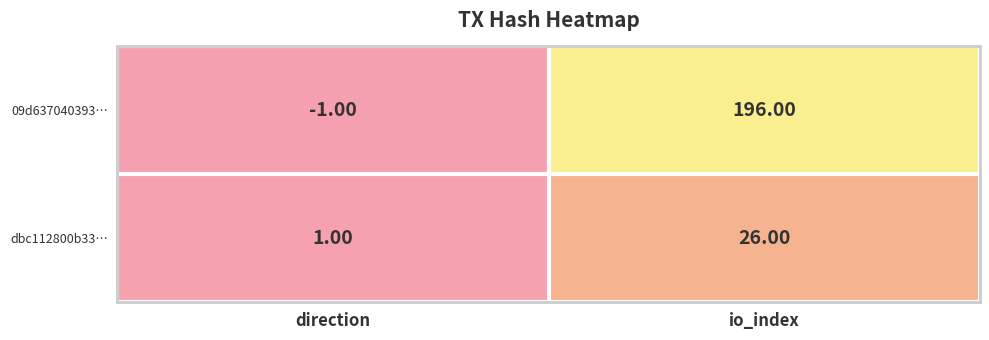

Where is dbc112800b33… nearest to the value 13?

direction